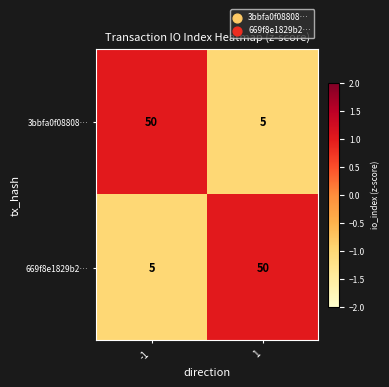

At 1, list the series in order from smallest to largest.

3bbfa0f08808…, 669f8e1829b2…